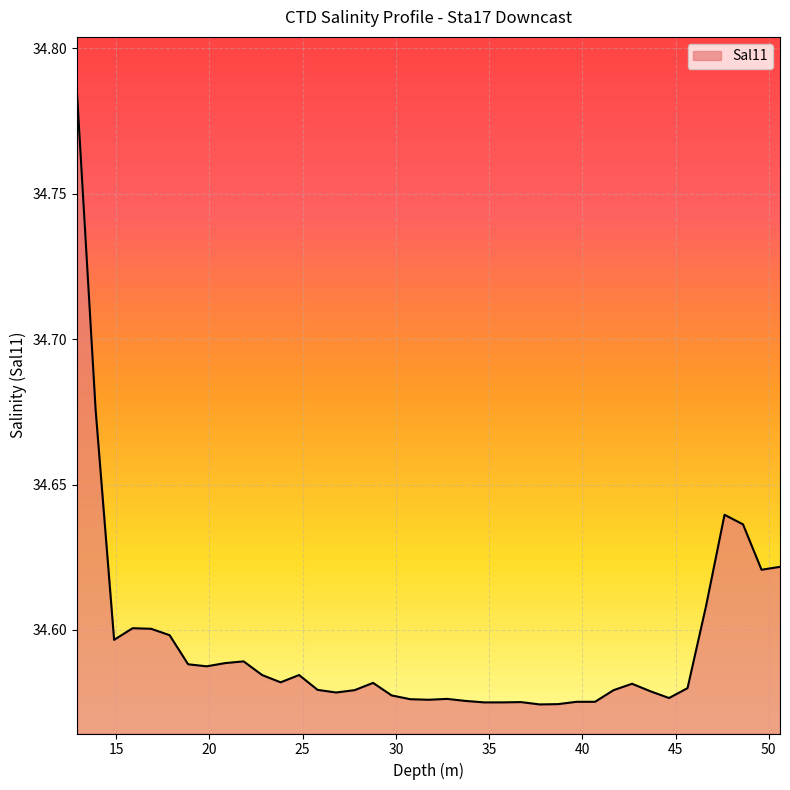

List the labels in order of value, largest first.

12.901, 13.893, 47.629, 48.621, 50.605, 49.613, 46.637, 15.878, 16.87, 17.862, 14.885, 21.831, 20.839, 18.854, 19.847, 22.824, 24.808, 23.816, 28.777, 42.668, 45.645, 25.8, 27.785, 41.676, 43.66, 26.793, 29.769, 44.653, 32.746, 30.762, 31.754, 33.738, 39.692, 40.684, 36.715, 34.731, 35.723, 38.699, 37.707